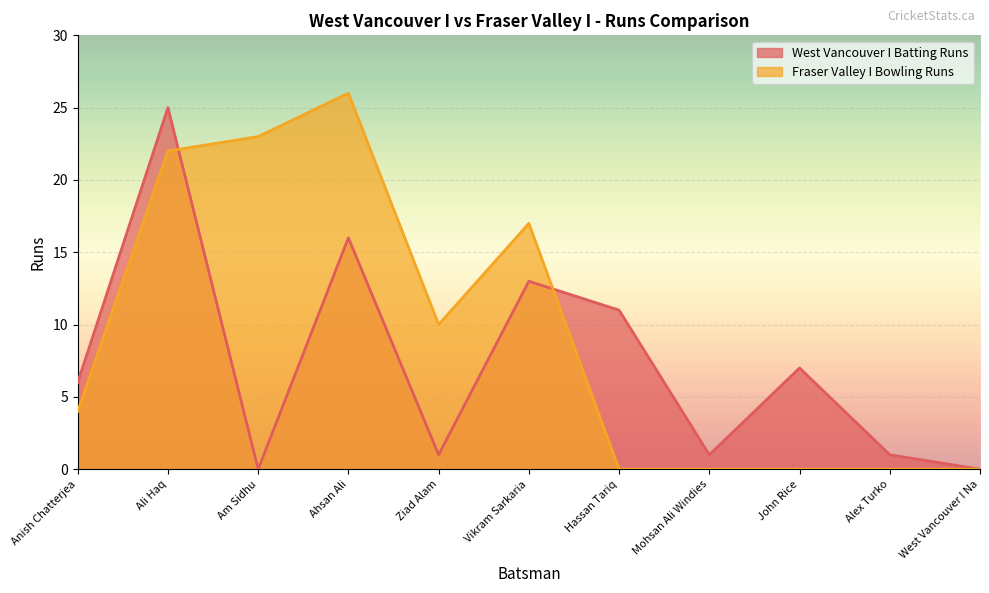

What is the total value across all series at Ziad Alam?

11